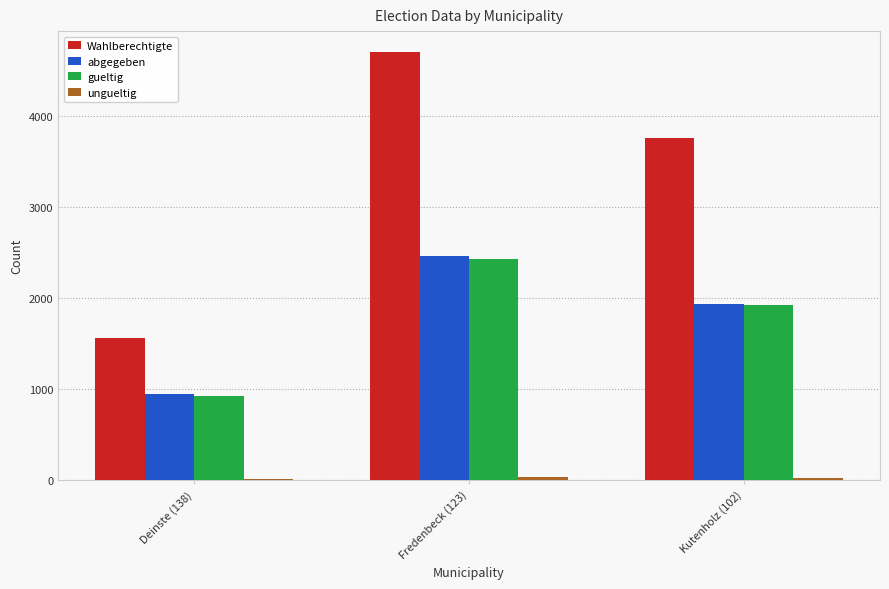

The abgegeben series shows 2618 at Kutenholz (102). True or false?

False